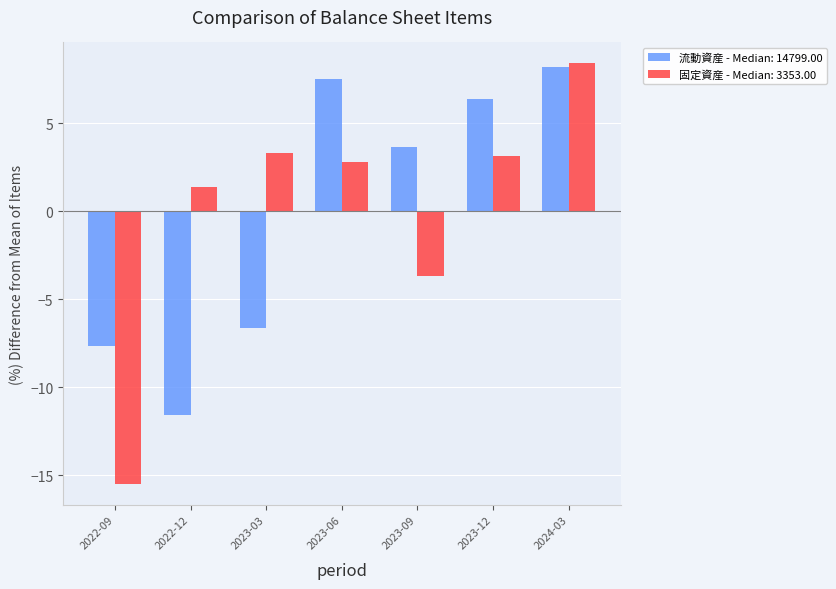

At how many categories does at least one series exceed -7?

6